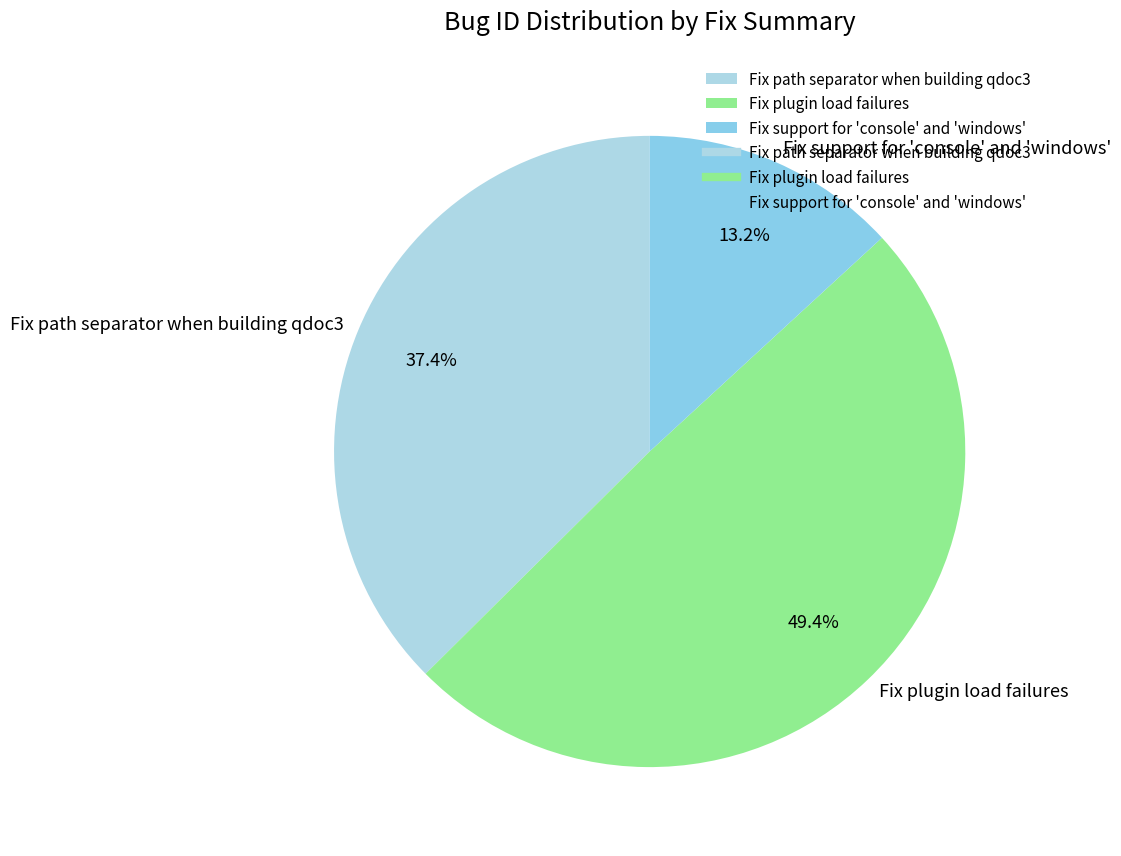

To the nearest percent, what is the average slice percentage?

33%